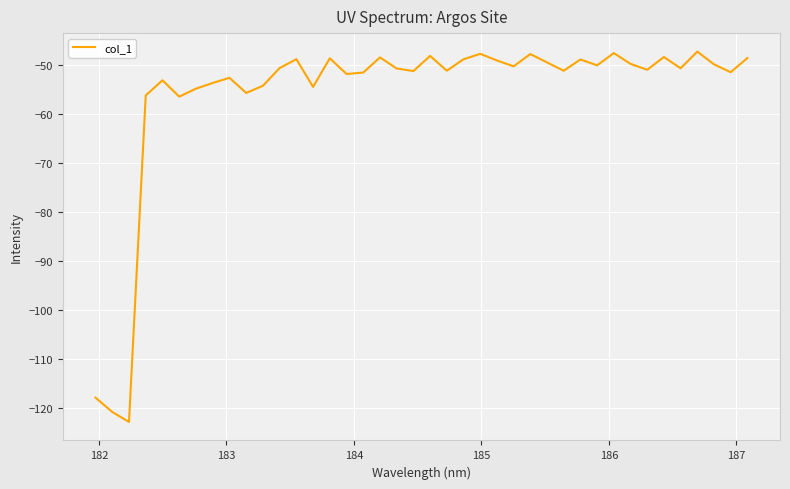

What is the difference between the second highest and second lowest values?

73.2